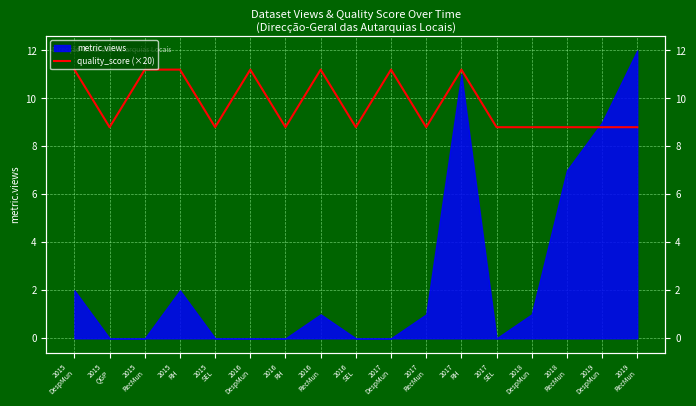

Does the chart have visible grid lines?

Yes